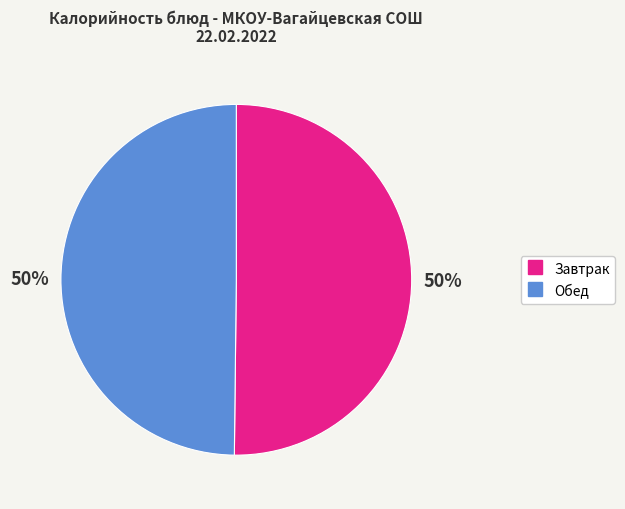

To the nearest percent, what is the average slice percentage?

50%